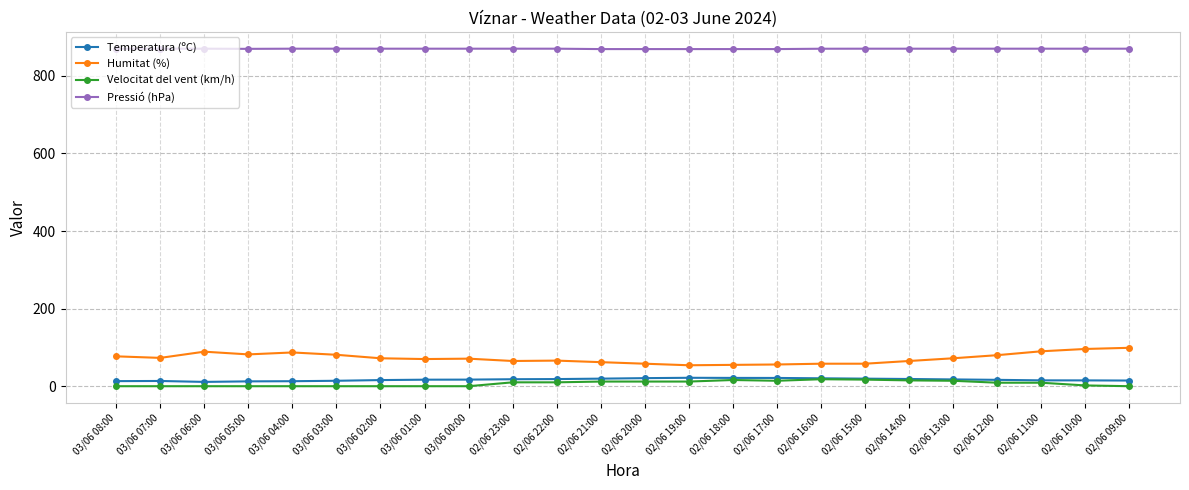

What is the highest value of the Humitat (%) series?

99.0